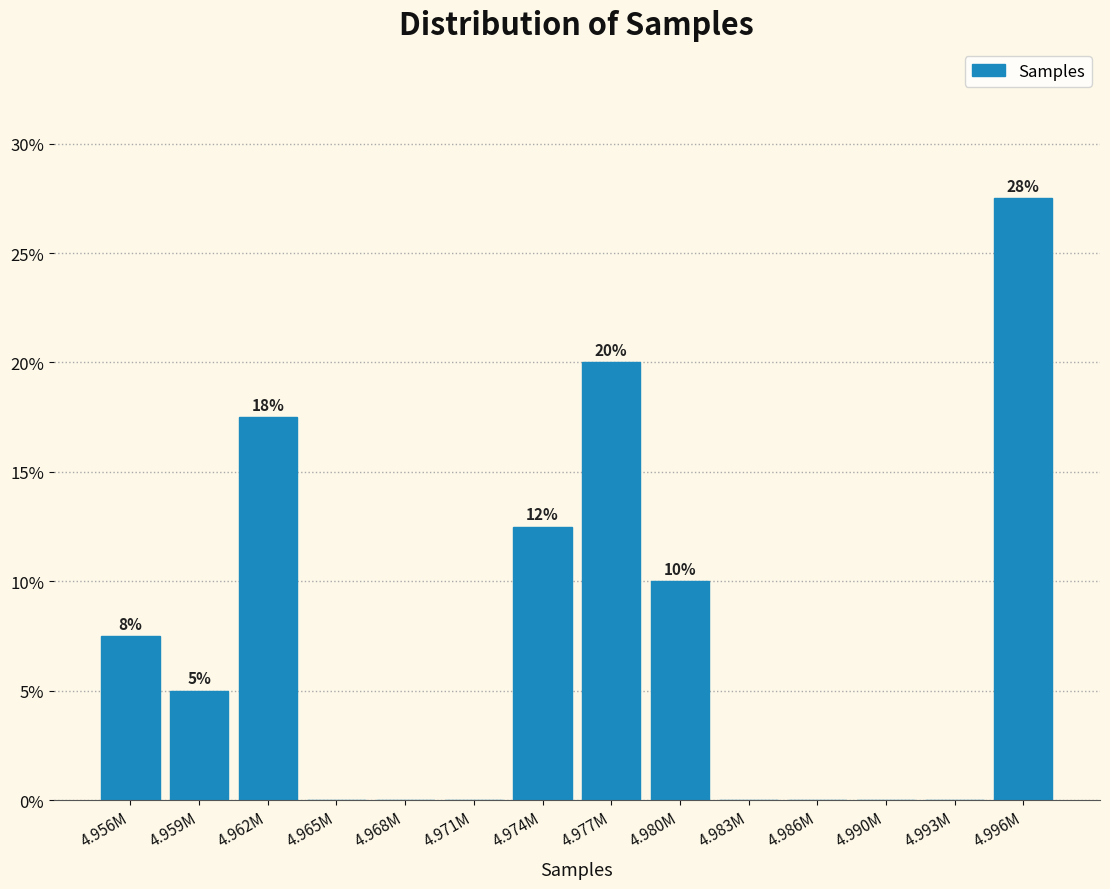

Are the bars horizontal?

No